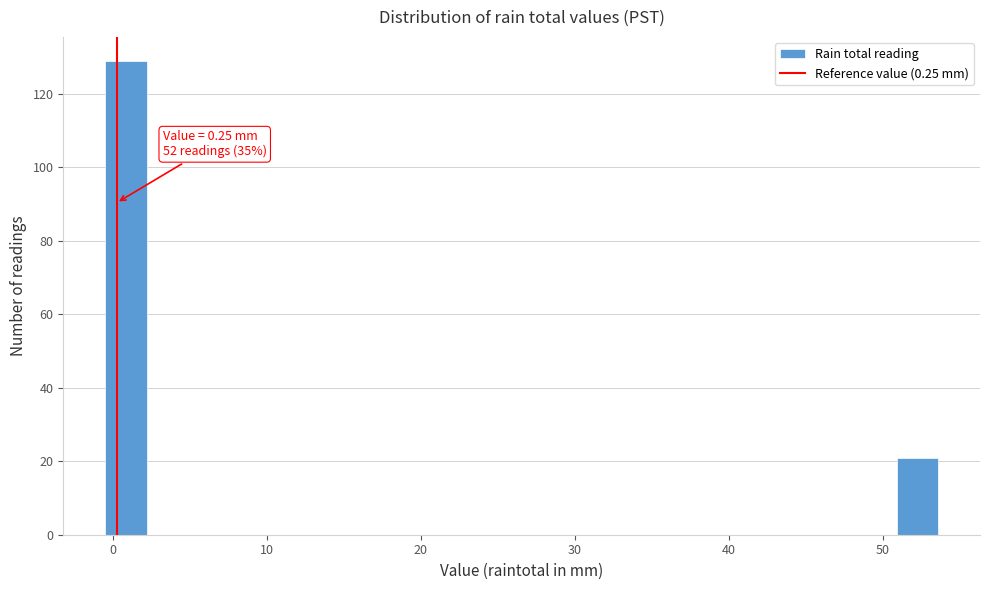

Around what value on the x-axis is the tallest bar? Give the approximate position of its centre, as read against the axis.

1